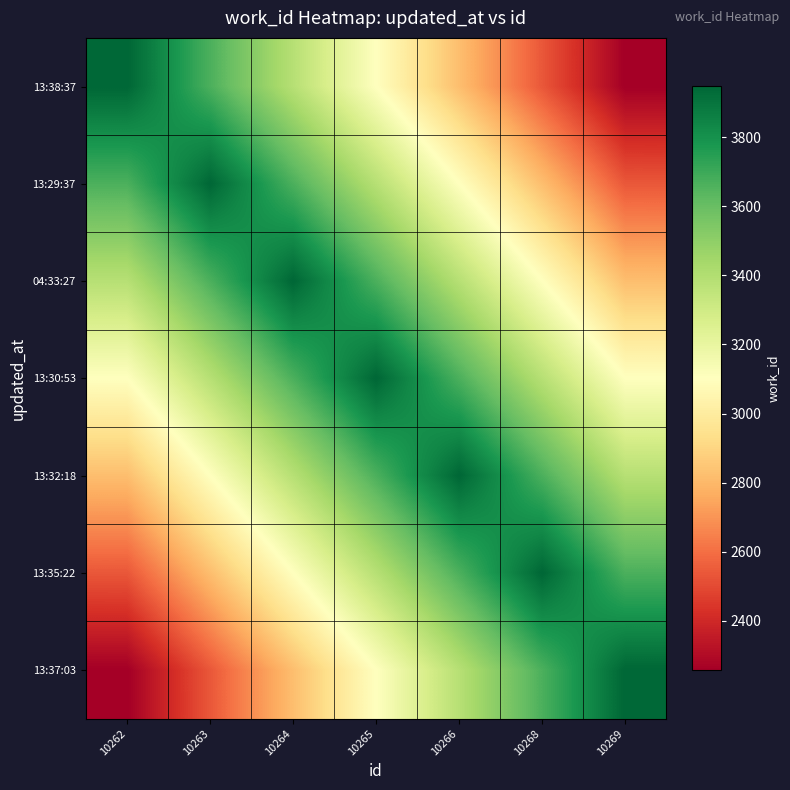

Reading left to right, list all the values displayed in this chart.

13:38:37: 10262=3948.0	10263=3666.0	10264=3384.0	10265=3102.0	10266=2820.0	10268=2538.0	10269=2256.0
13:29:37: 10262=3666.0	10263=3948.0	10264=3666.0	10265=3384.0	10266=3102.0	10268=2820.0	10269=2538.0
04:33:27: 10262=3384.0	10263=3666.0	10264=3948.0	10265=3666.0	10266=3384.0	10268=3102.0	10269=2820.0
13:30:53: 10262=3102.0	10263=3384.0	10264=3666.0	10265=3948.0	10266=3666.0	10268=3384.0	10269=3102.0
13:32:18: 10262=2820.0	10263=3102.0	10264=3384.0	10265=3666.0	10266=3948.0	10268=3666.0	10269=3384.0
13:35:22: 10262=2538.0	10263=2820.0	10264=3102.0	10265=3384.0	10266=3666.0	10268=3948.0	10269=3666.0
13:37:03: 10262=2256.0	10263=2538.0	10264=2820.0	10265=3102.0	10266=3384.0	10268=3666.0	10269=3948.0